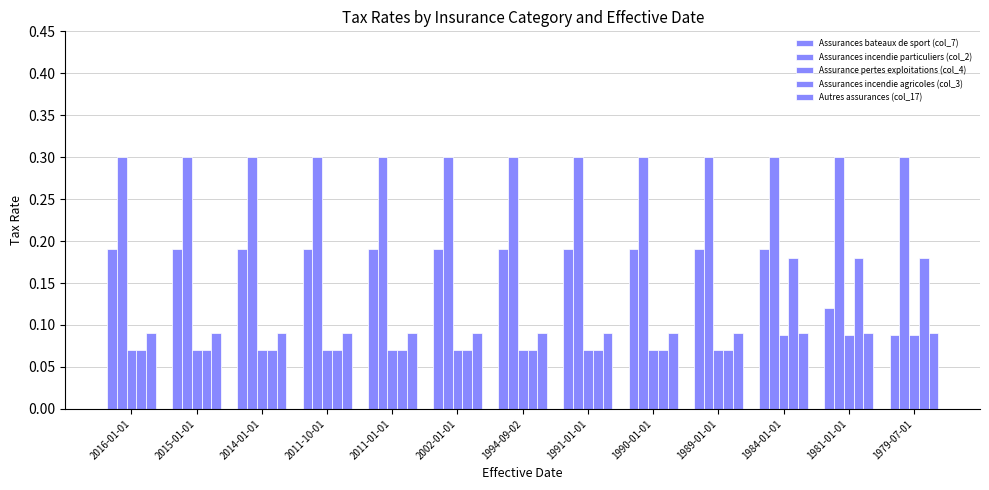

Which has a higher value, 1990-01-01 or 1981-01-01?

1990-01-01